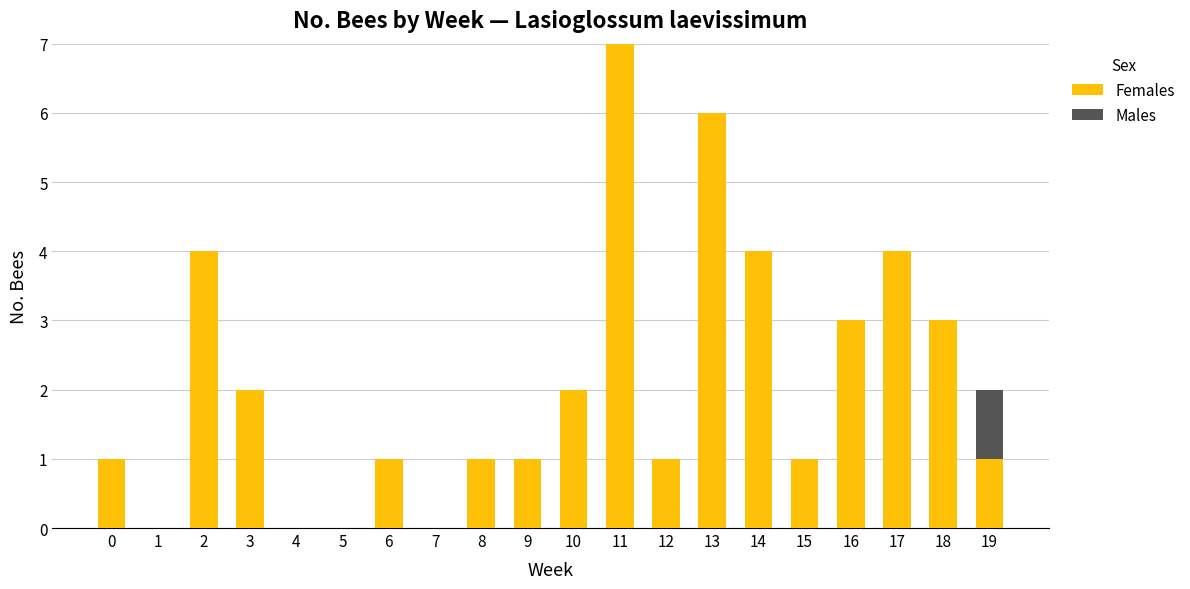

How many categories are shown in the chart?

20